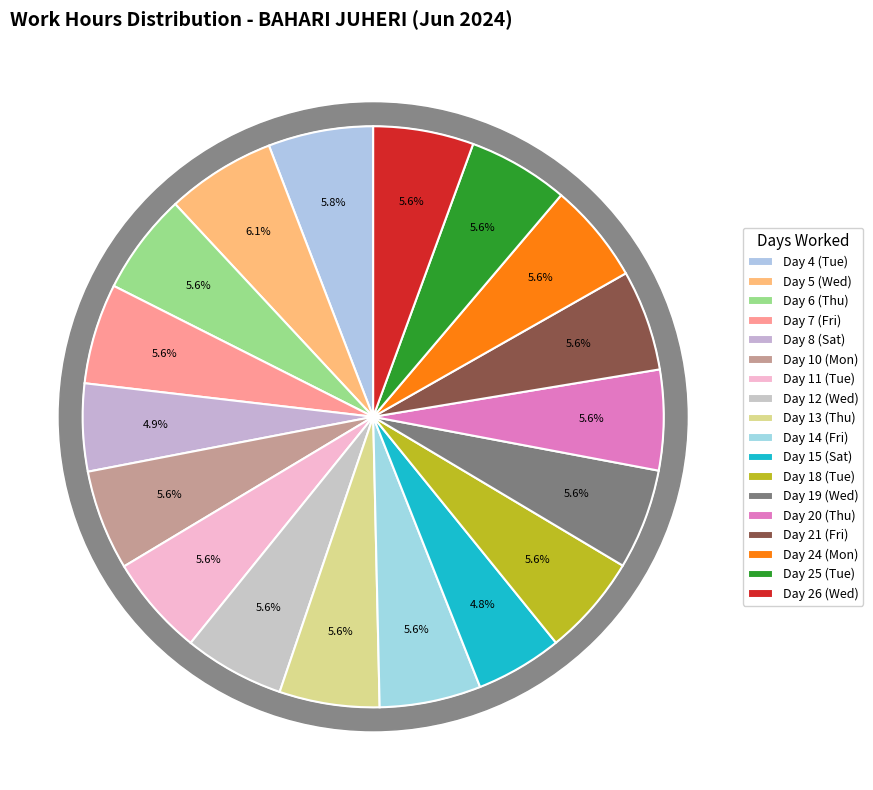

Does Day 10 (Mon) represent more than half of the total?

No